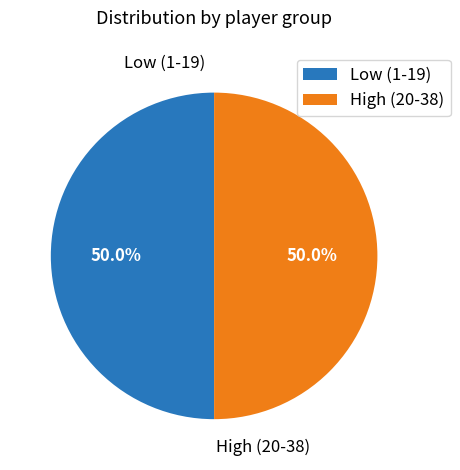

Approximately how many times larger is the value at High (20-38) compared to Low (1-19)?

1.0